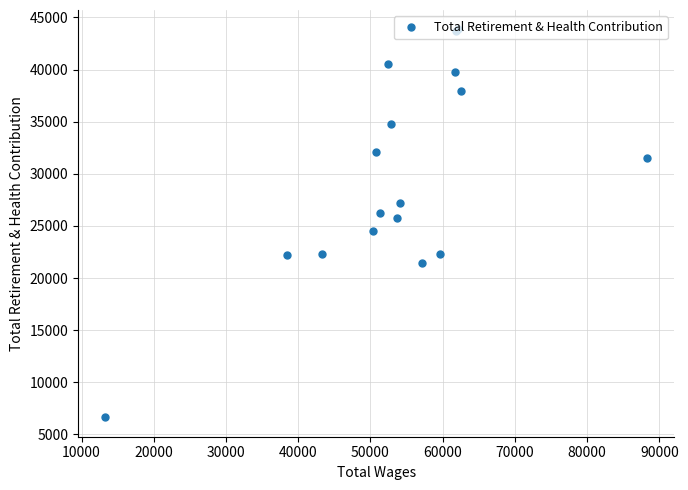

What is the maximum value shown in the chart?

43853